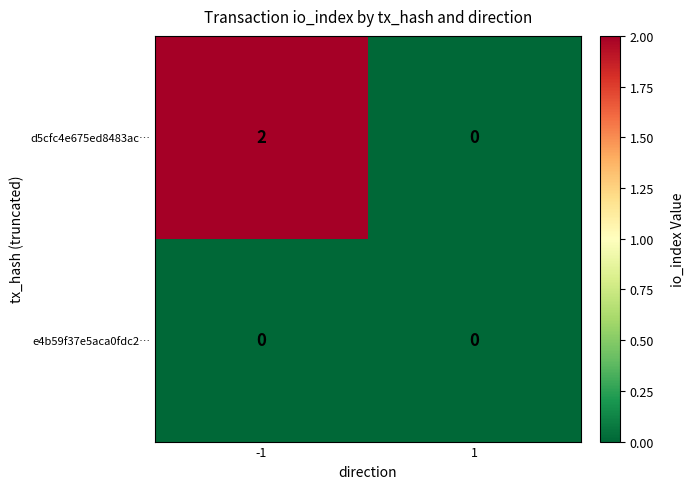

List the series in order of their overall mean, lowest first.

e4b59f37e5aca0fdc2…, d5cfc4e675ed8483ac…